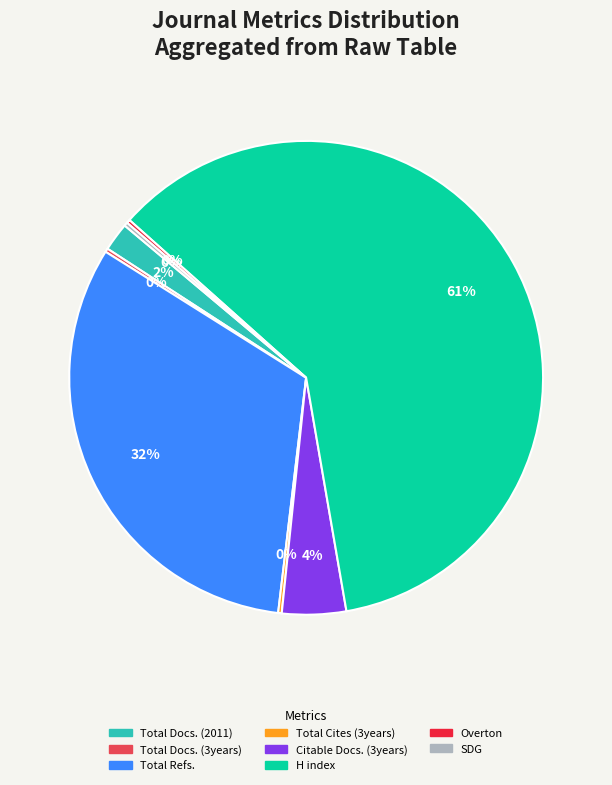

What is the majority slice?

H index